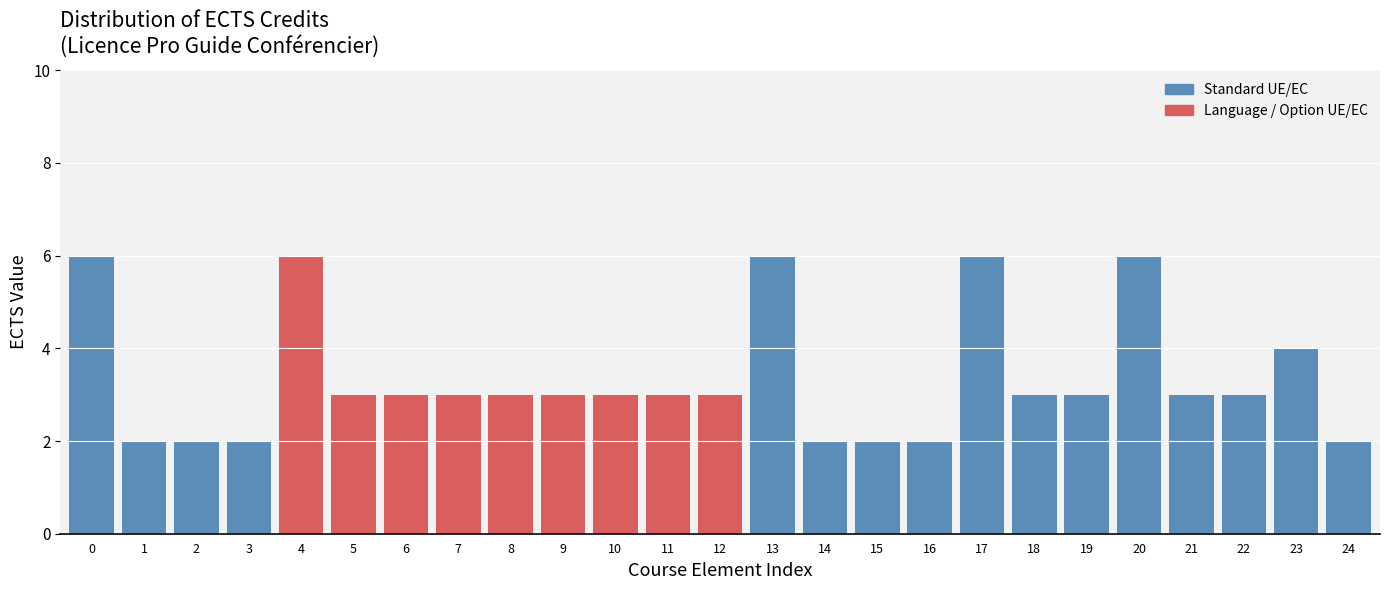

Reading left to right, extract all data points from this chart.

0=6	1=2	2=2	3=2	4=6	5=3	6=3	7=3	8=3	9=3	10=3	11=3	12=3	13=6	14=2	15=2	16=2	17=6	18=3	19=3	20=6	21=3	22=3	23=4	24=2